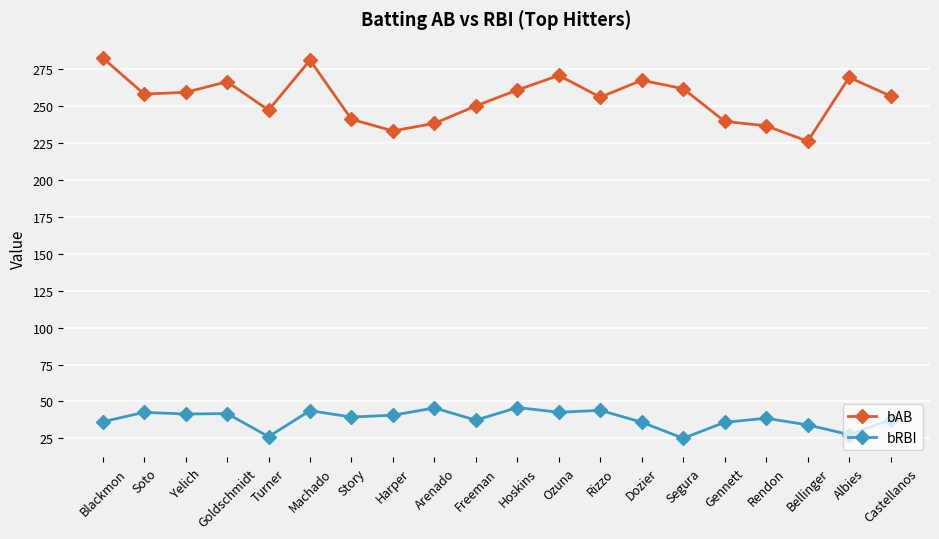

Count the number of data series in this chart.

2